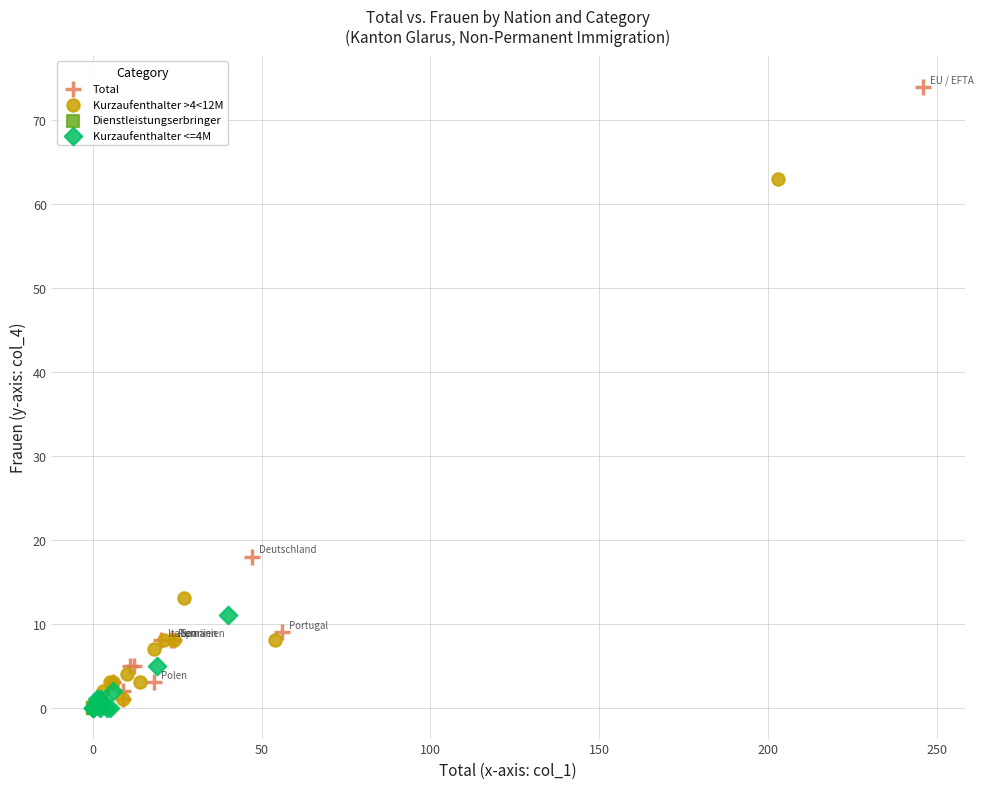

Which series contains the highest Y value?

Total